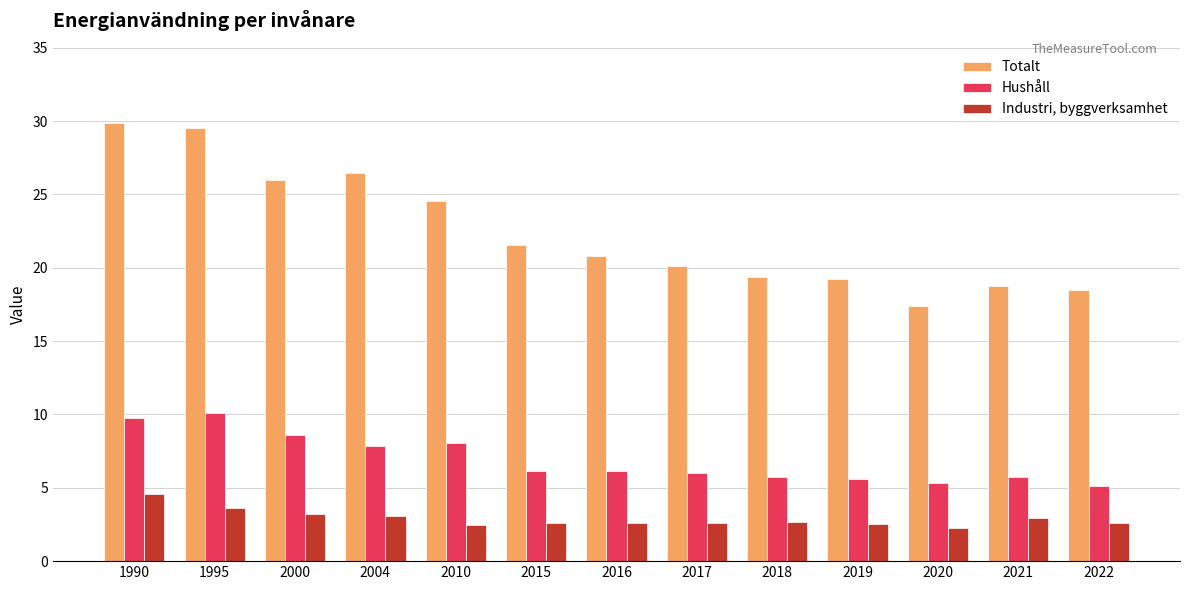

What is the difference between the highest and lowest values at 2000?

22.7